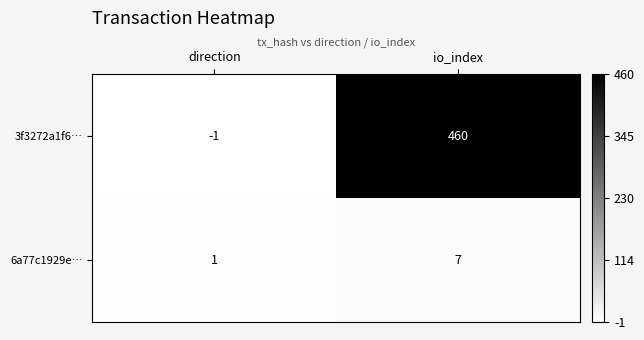

What is the spread (max minus min) of values at direction?

2